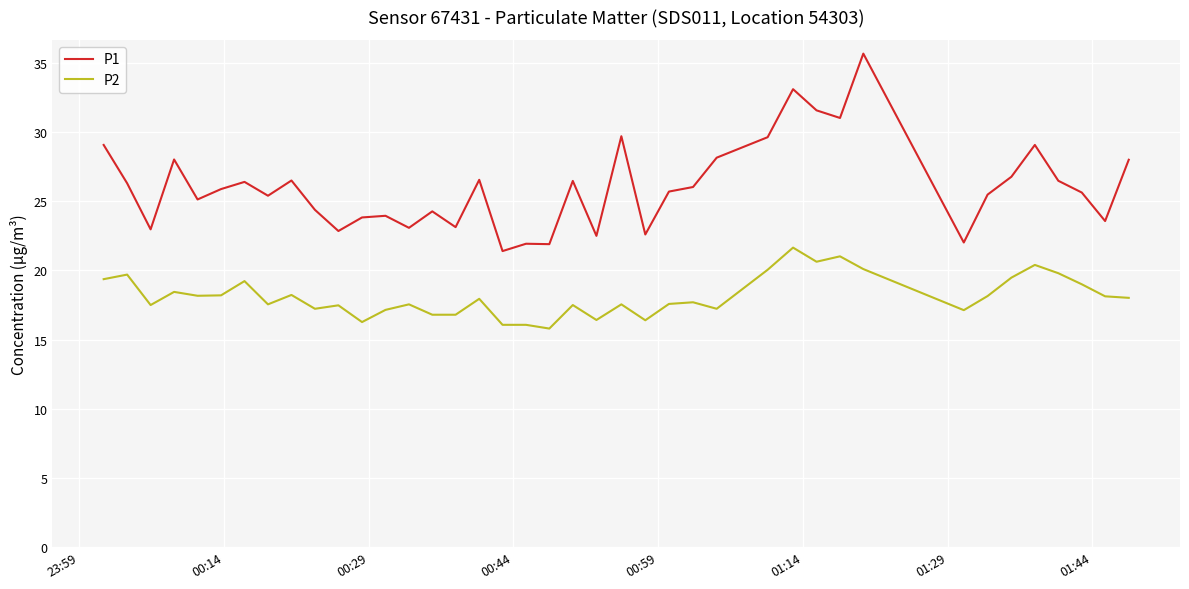

What is the highest value of the P1 series?

35.7